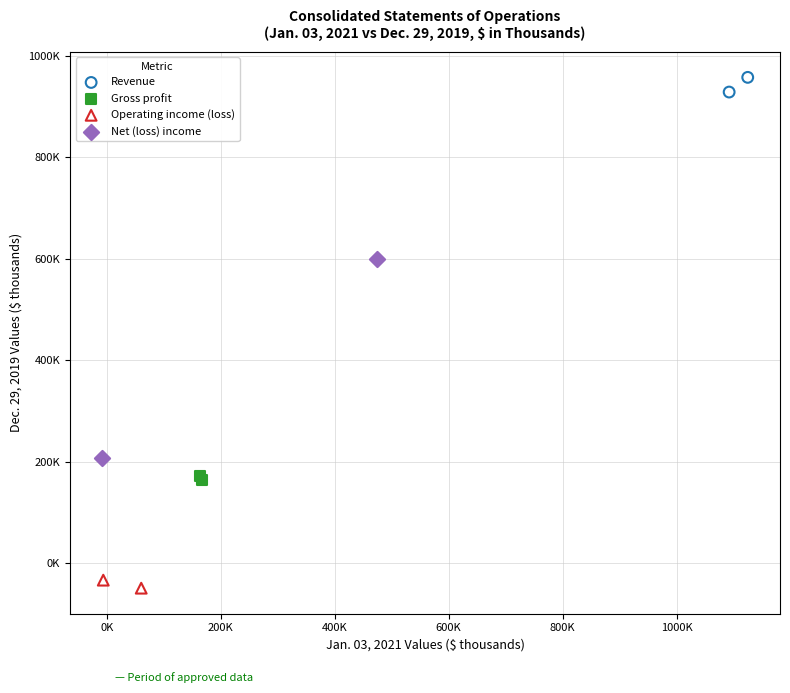

Which series has the largest Y range (max minus min)?

Net (loss) income